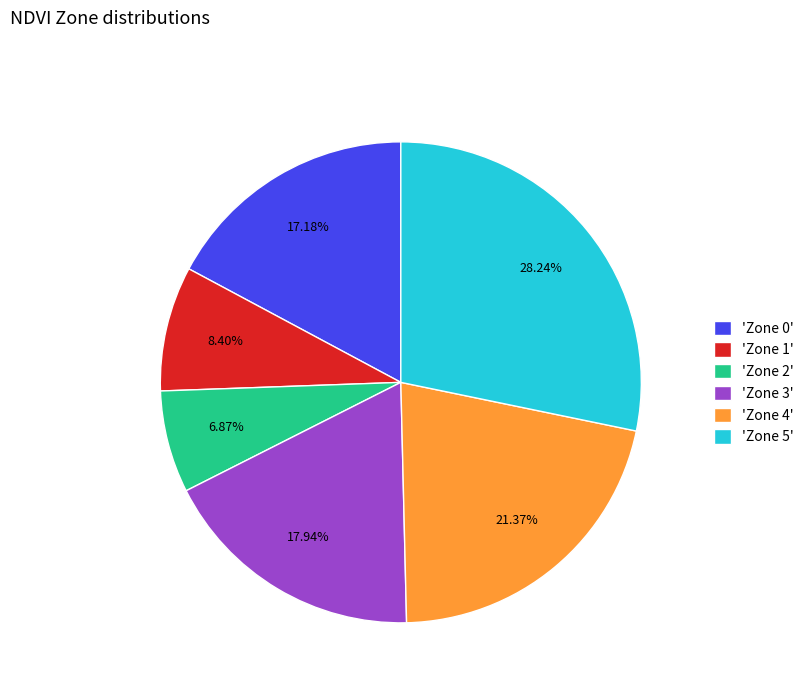

What is the ratio of the value at 'Zone 1' to the value at 'Zone 2'?

1.2